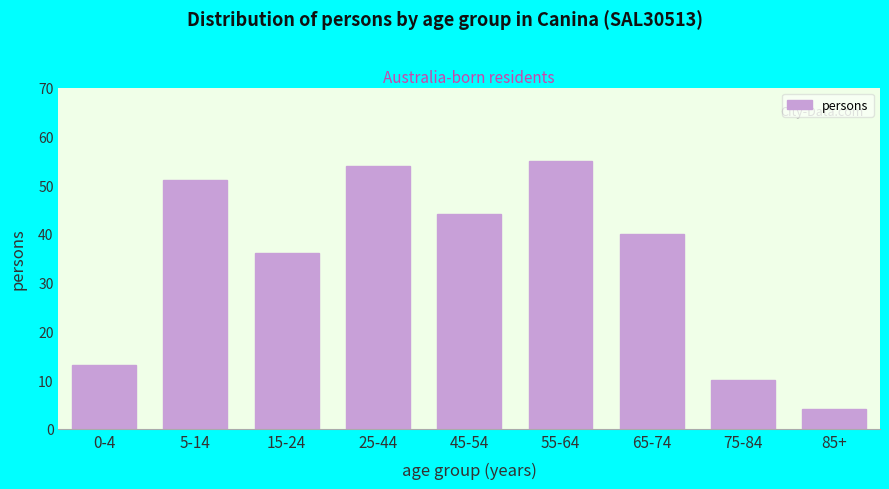

Reading left to right, transcribe all the data shown in this chart.

0-4=13	5-14=51	15-24=36	25-44=54	45-54=44	55-64=55	65-74=40	75-84=10	85+=4